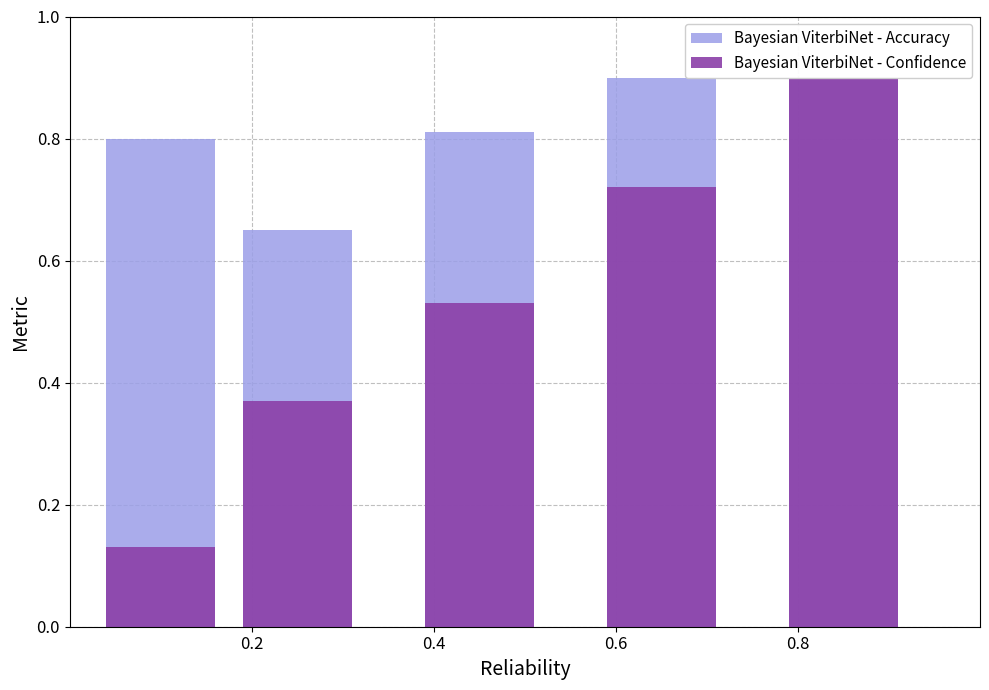

Which series has the largest total across all categories?

Bayesian ViterbiNet - Accuracy